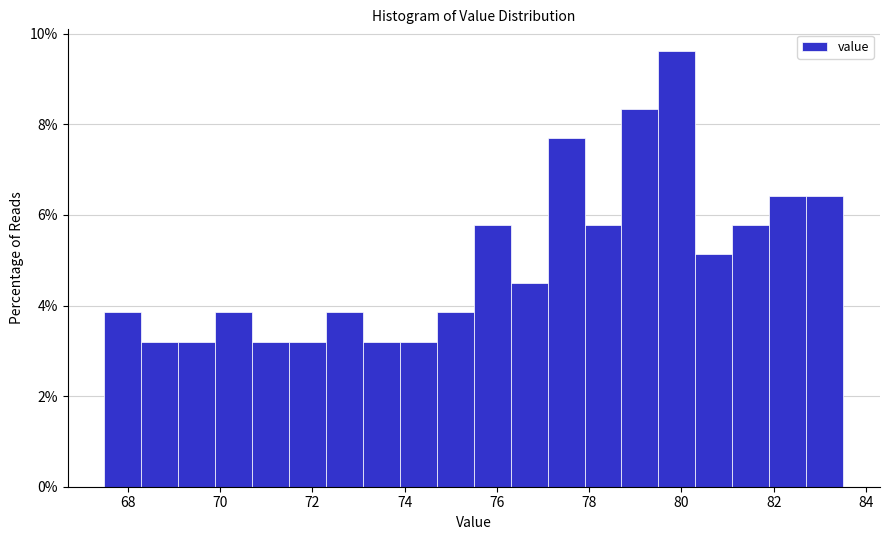

Reading left to right, list every bar in this chart as the range it spans on the x-axis followed by its height. Neither the bar edges nor the heights are printed on the chart, so give them approximately, as read against the axes.

67.5 to 68.3: 3.8
68.3 to 69.1: 3.2
69.1 to 69.9: 3.2
69.9 to 70.7: 3.8
70.7 to 71.5: 3.2
71.5 to 72.3: 3.2
72.3 to 73.1: 3.8
73.1 to 73.9: 3.2
73.9 to 74.7: 3.2
74.7 to 75.5: 3.8
75.5 to 76.3: 5.8
76.3 to 77.1: 4.4
77.1 to 77.9: 7.6
77.9 to 78.7: 5.8
78.7 to 79.5: 8.4
79.5 to 80.3: 9.6
80.3 to 81.1: 5.2
81.1 to 81.9: 5.8
81.9 to 82.7: 6.4
82.7 to 83.5: 6.4